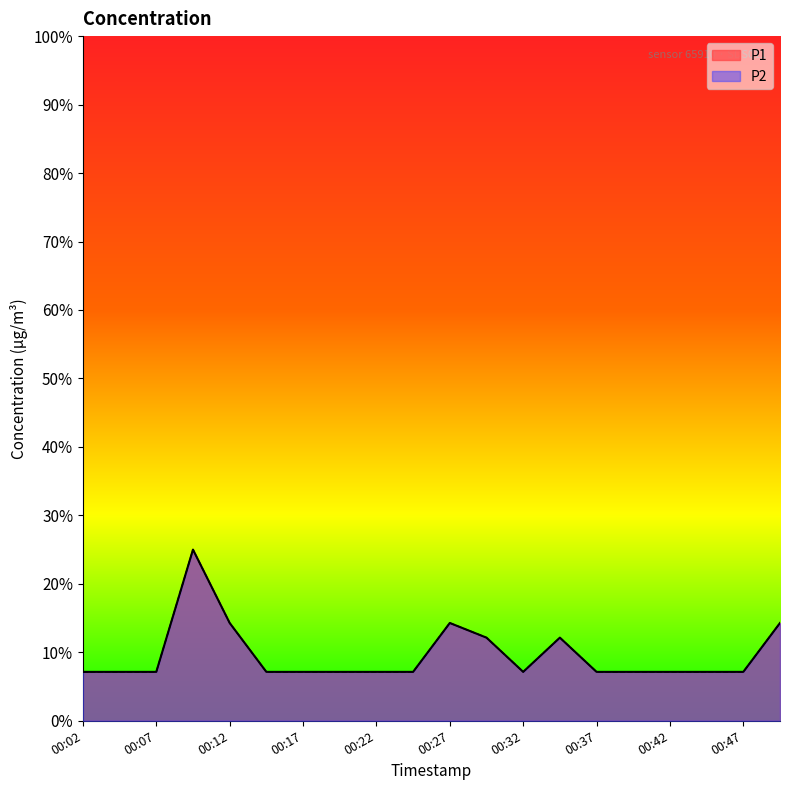

At how many categories does at least one series exceed 0?

20